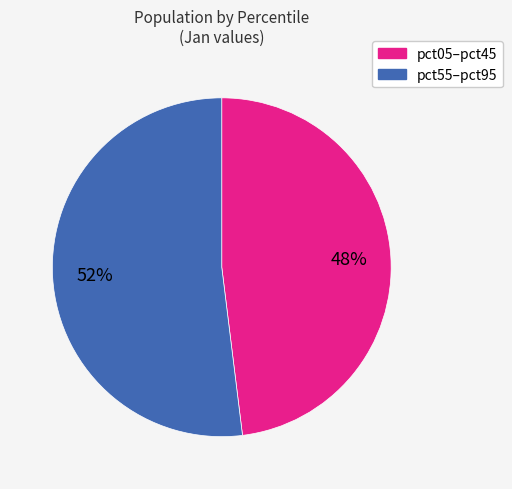

To the nearest percent, what is the average slice percentage?

50%